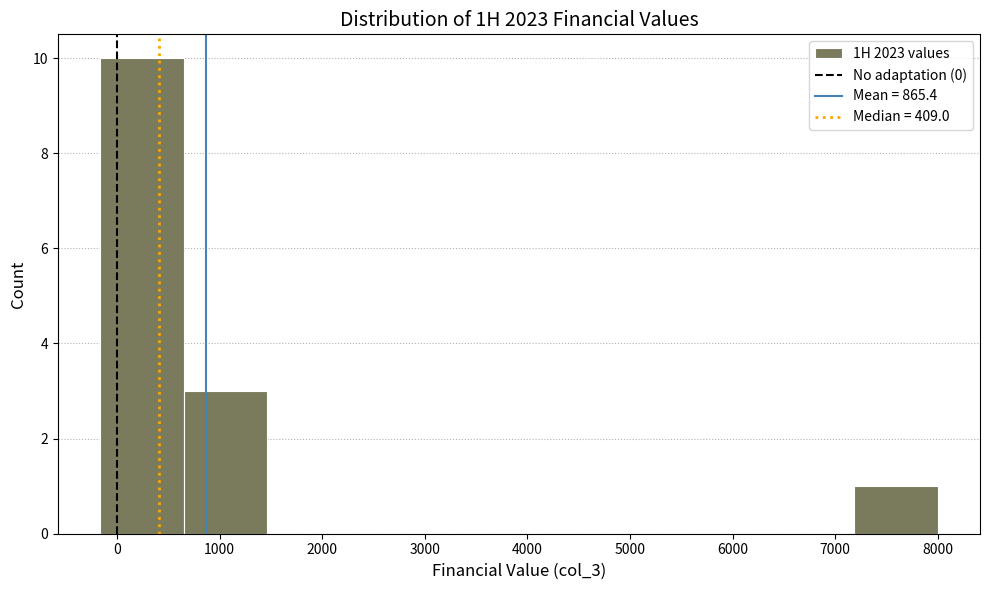

Reading left to right, list every bar in this chart as the range it spans on the x-axis followed by its height. Neither the bar edges nor the heights are printed on the chart, so give them approximately, as read against the axes.

-200 to 600: 10
600 to 1500: 3
1500 to 2300: 0
2300 to 3100: 0
3100 to 3900: 0
3900 to 4700: 0
4700 to 5600: 0
5600 to 6400: 0
6400 to 7200: 0
7200 to 8000: 1